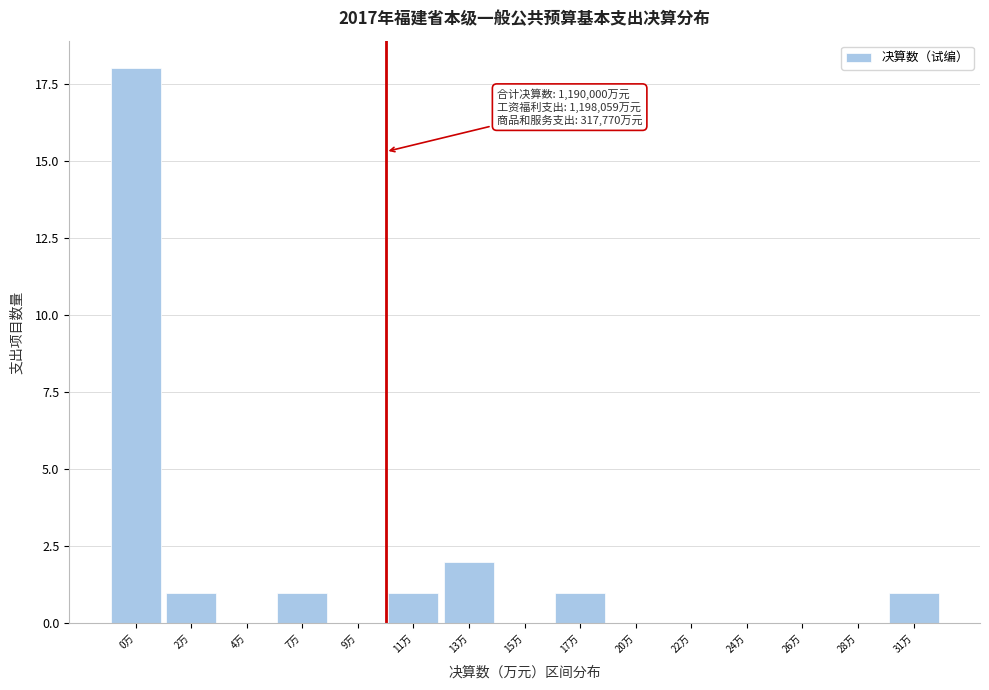

Reading right to left, transcribe all the data shown in this chart.

31万=1	28万=0	26万=0	24万=0	22万=0	20万=0	17万=1	15万=0	13万=2	11万=1	9万=0	7万=1	4万=0	2万=1	0万=18